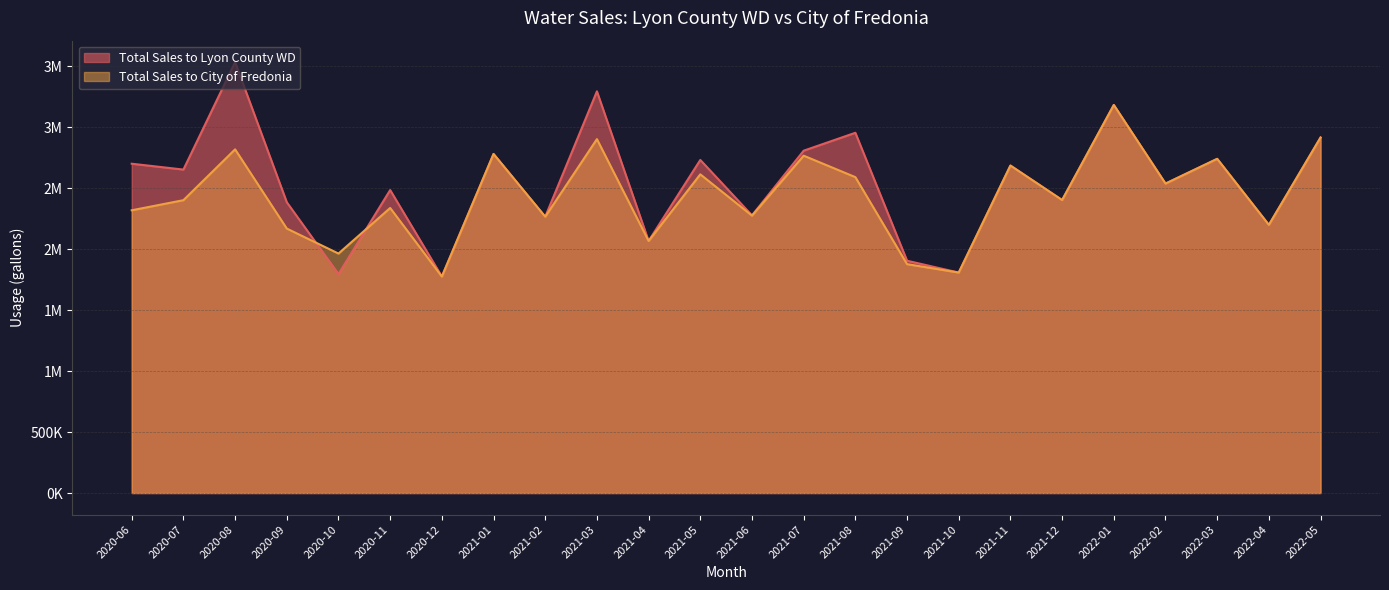

Reading left to right, extract all data points from this chart.

2020-06=2320000	2020-07=2403000	2020-08=2820000	2020-09=2170000	2020-10=1965000	2020-11=2339000	2020-12=1776000	2021-01=2782000	2021-02=2267000	2021-03=2904000	2021-04=2068000	2021-05=2615000	2021-06=2276000	2021-07=2768000	2021-08=2592000	2021-09=1878000	2021-10=1809000	2021-11=2687000	2021-12=2404000	2022-01=3184000	2022-02=2539000	2022-03=2742000	2022-04=2200000	2022-05=2917000